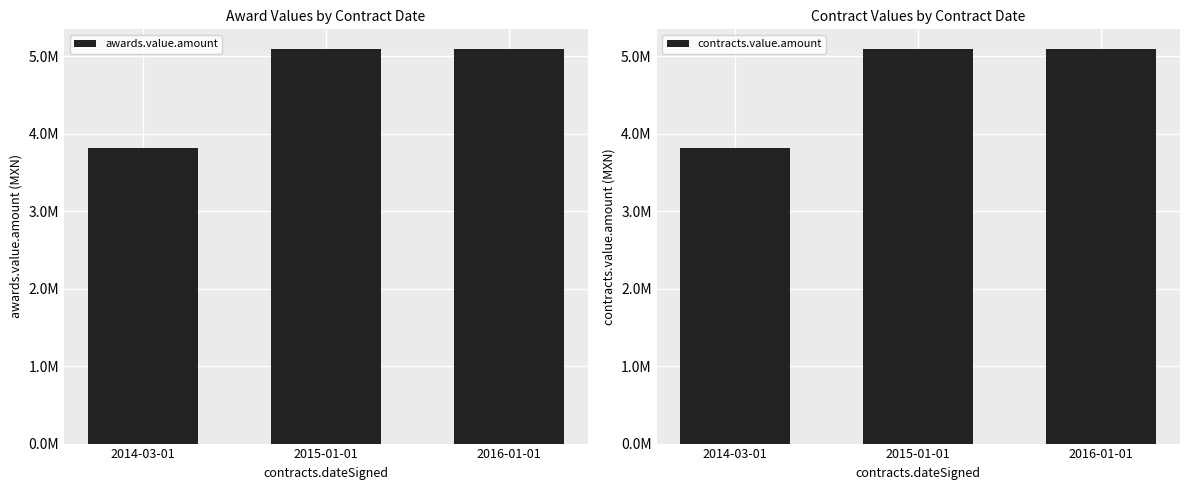

At which label does awards.value.amount reach its minimum?

2014-03-01